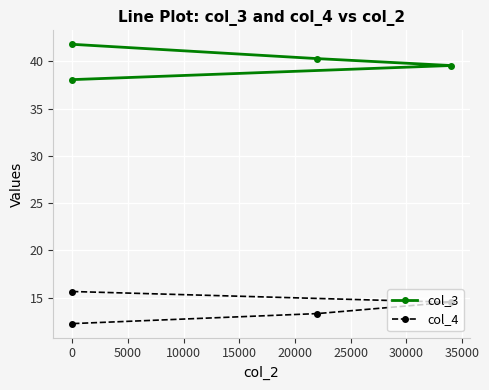

What is the difference between the highest and lowest values at 0?

22.4